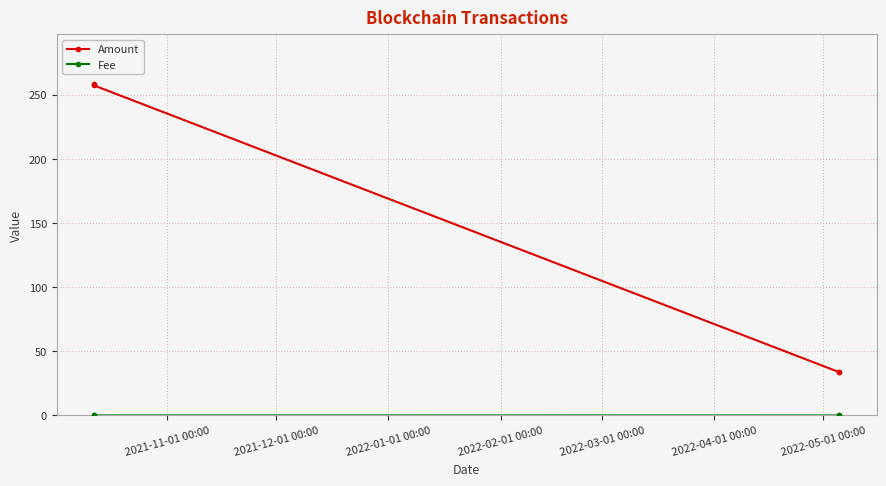

Which series has the largest total across all categories?

Amount